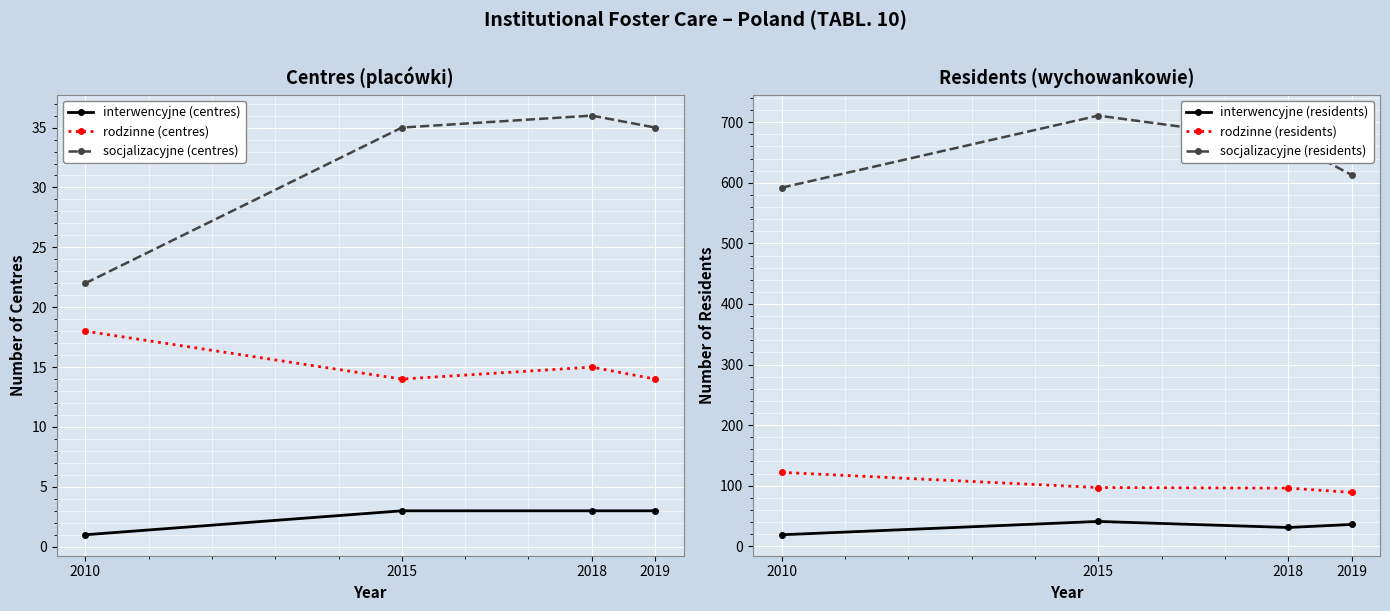

At which category does socjalizacyjne (residents) reach its first local peak?

2015